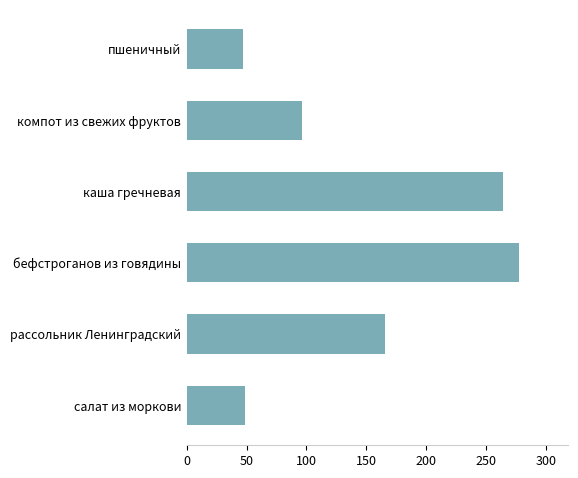

What is the difference between the maximum and minimum values?

229.8